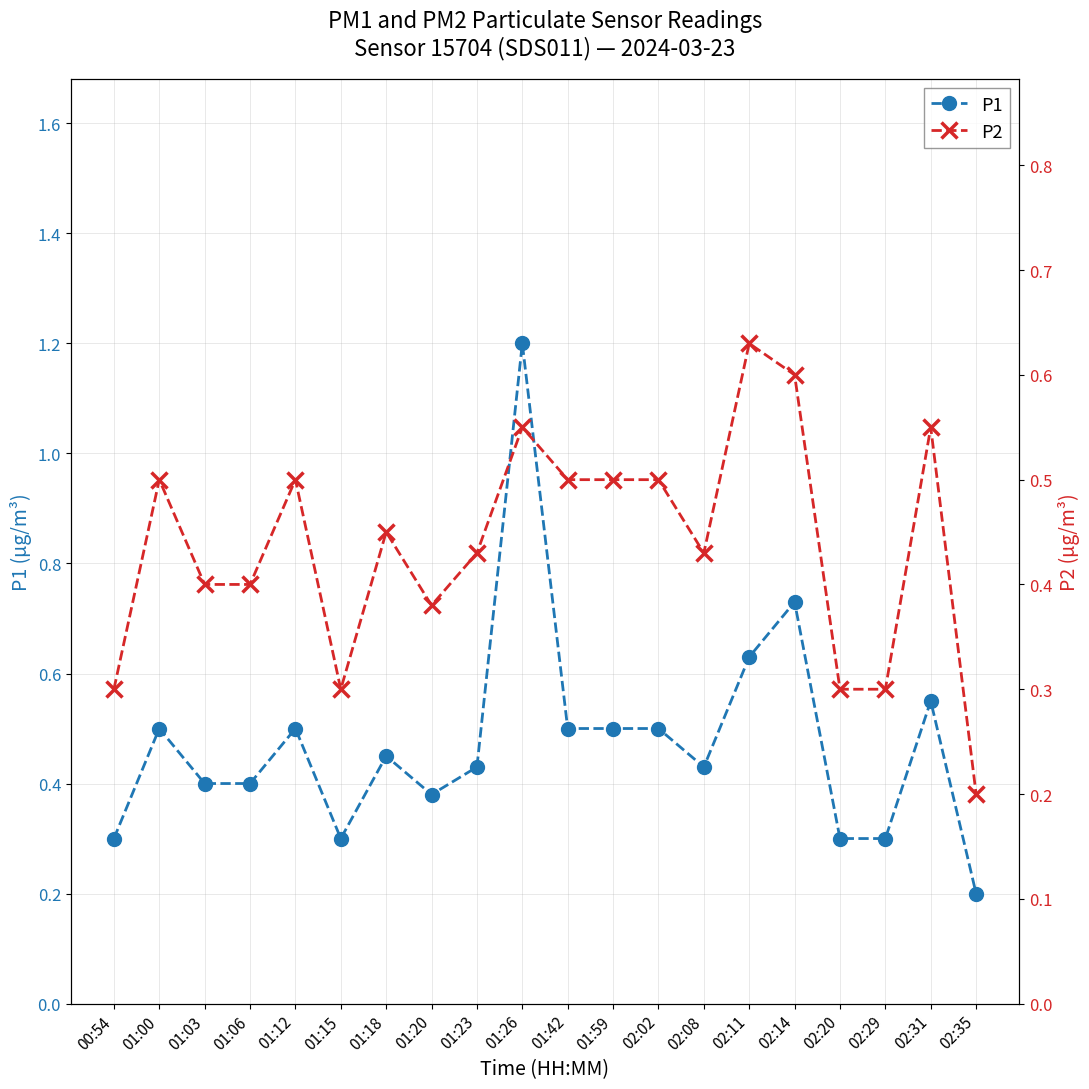

What is the sum of the P2 values at 01:20 and 01:12?

0.9